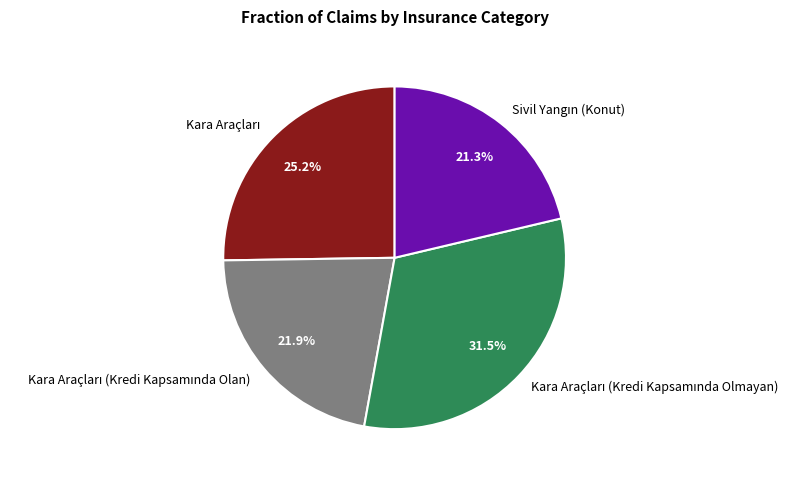

Is there a majority slice in this chart?

No